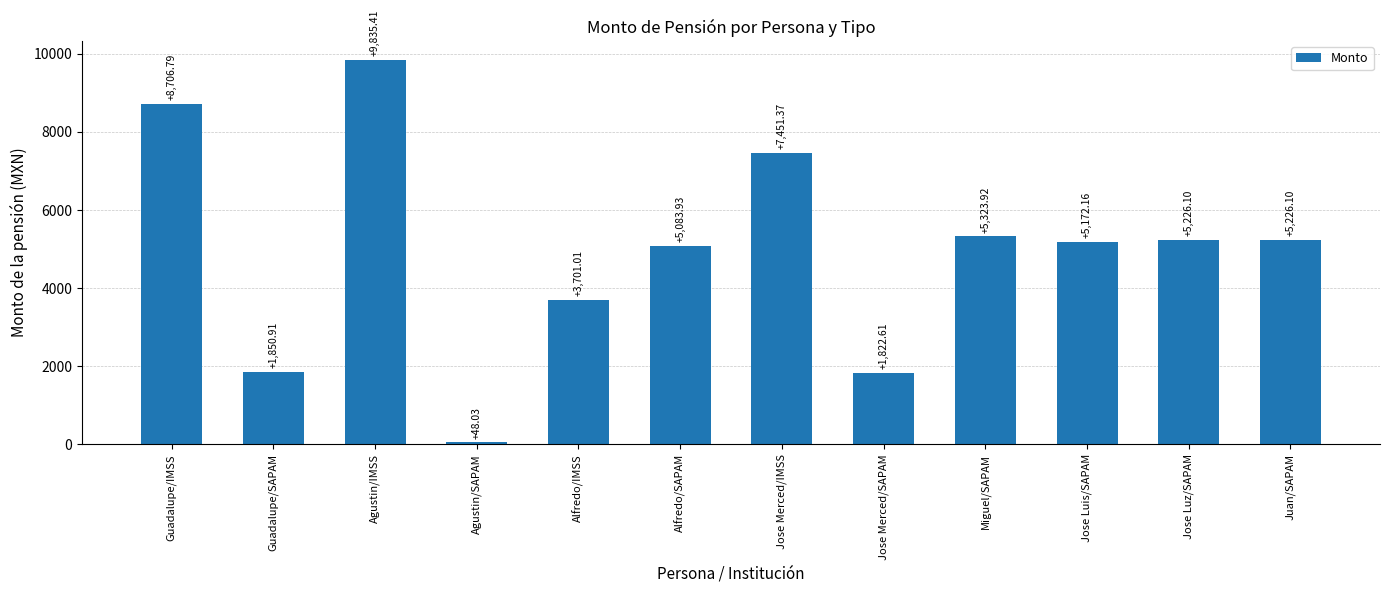

Is it true that the value at Alfredo/IMSS is 3701.0?

True